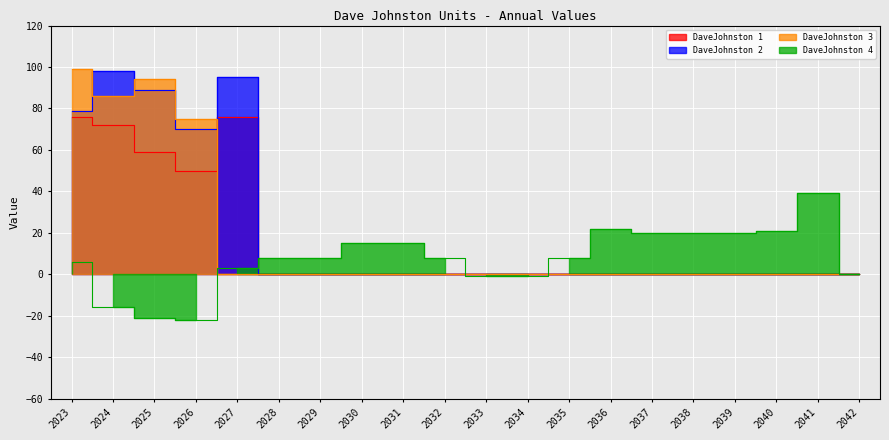

True or false: DaveJohnston 1 and DaveJohnston 4 intersect in this chart.

True